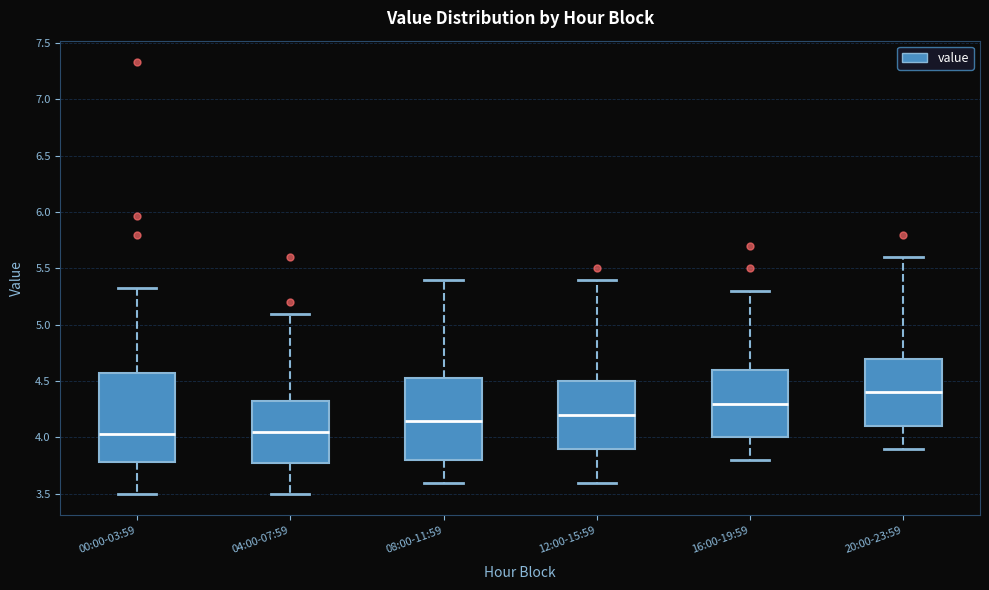

Reading left to right, transcribe this box plot: for each box, give where its median line is, the range the box spans, and where its two whiskers end, as read against the y-axis. The values are not printed on the chart, so give them approximately, as read against the axis.

00:00-03:59: median 4.05, box 3.80 to 4.55, whiskers 3.50 to 5.35
04:00-07:59: median 4.05, box 3.80 to 4.35, whiskers 3.50 to 5.10
08:00-11:59: median 4.15, box 3.80 to 4.55, whiskers 3.60 to 5.40
12:00-15:59: median 4.20, box 3.90 to 4.50, whiskers 3.60 to 5.40
16:00-19:59: median 4.30, box 4.00 to 4.60, whiskers 3.80 to 5.30
20:00-23:59: median 4.40, box 4.10 to 4.70, whiskers 3.90 to 5.60